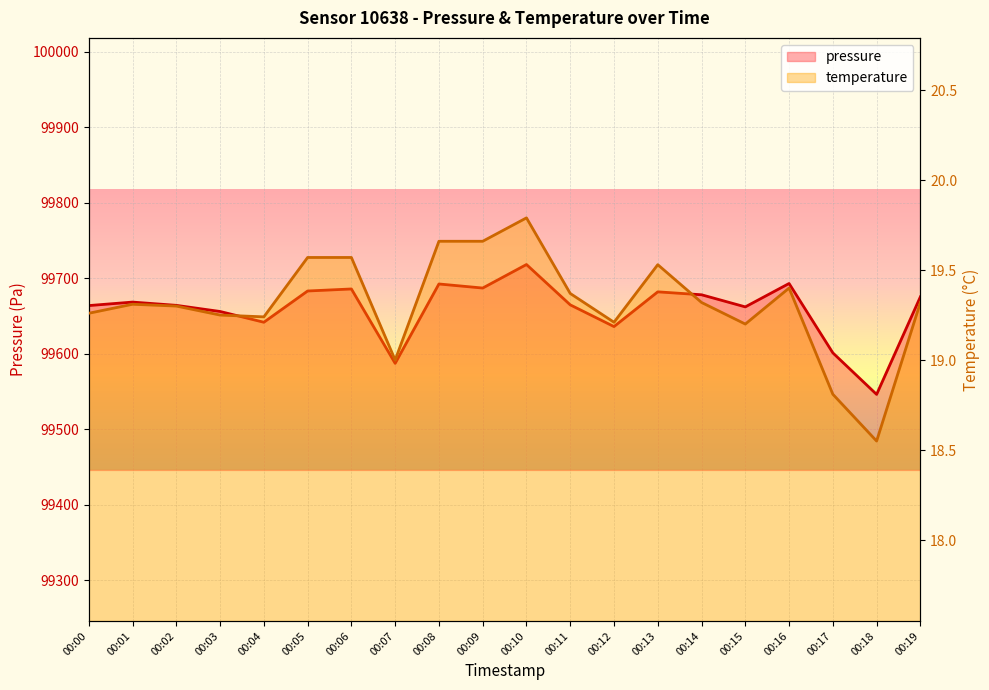

What is the minimum value shown in the chart?

18.6